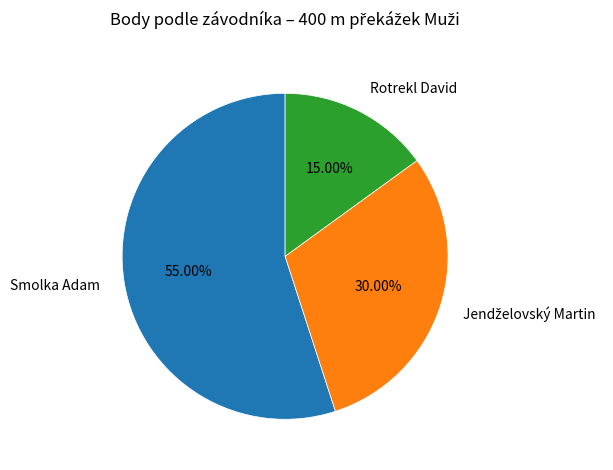

What percentage is the Smolka Adam slice, to the nearest percent?

55%